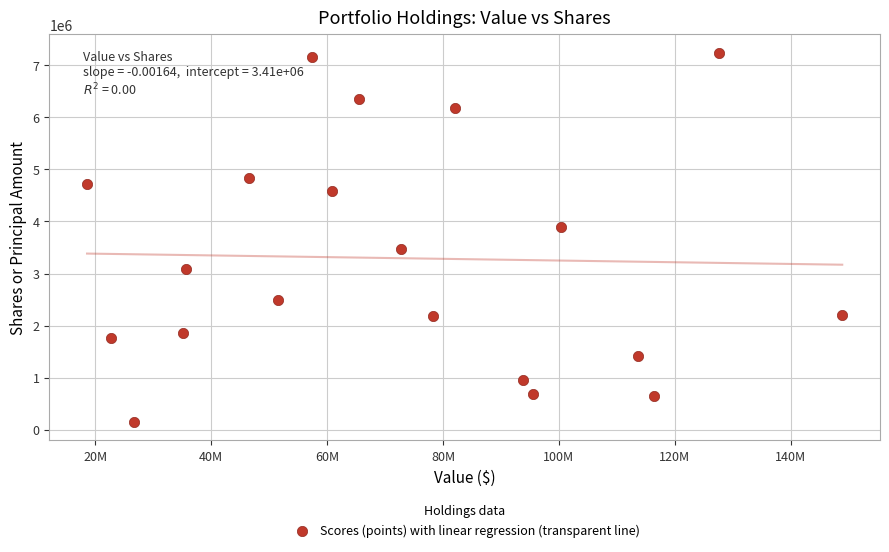

What is the range of X values (max minus min)?

130368000